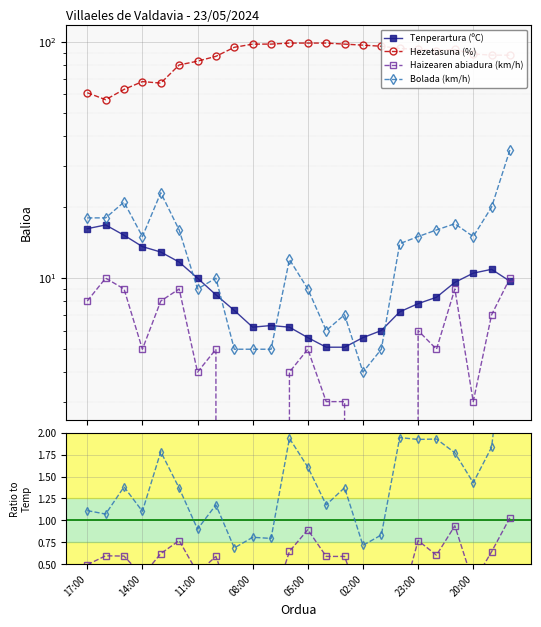

What position from the left is 10?

11